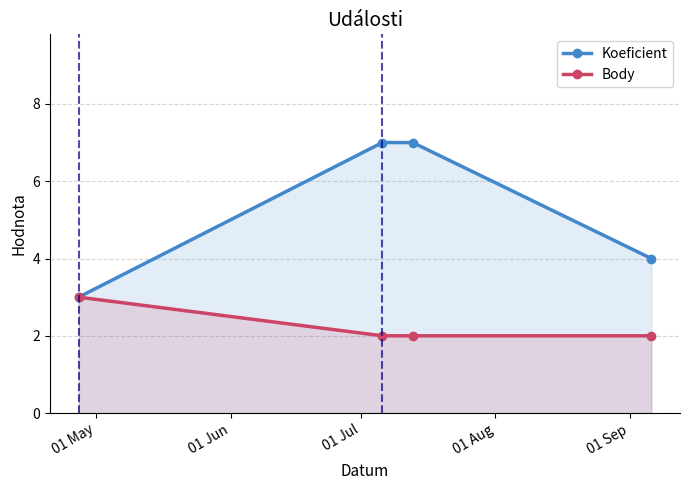

What is the maximum value shown in the chart?

7